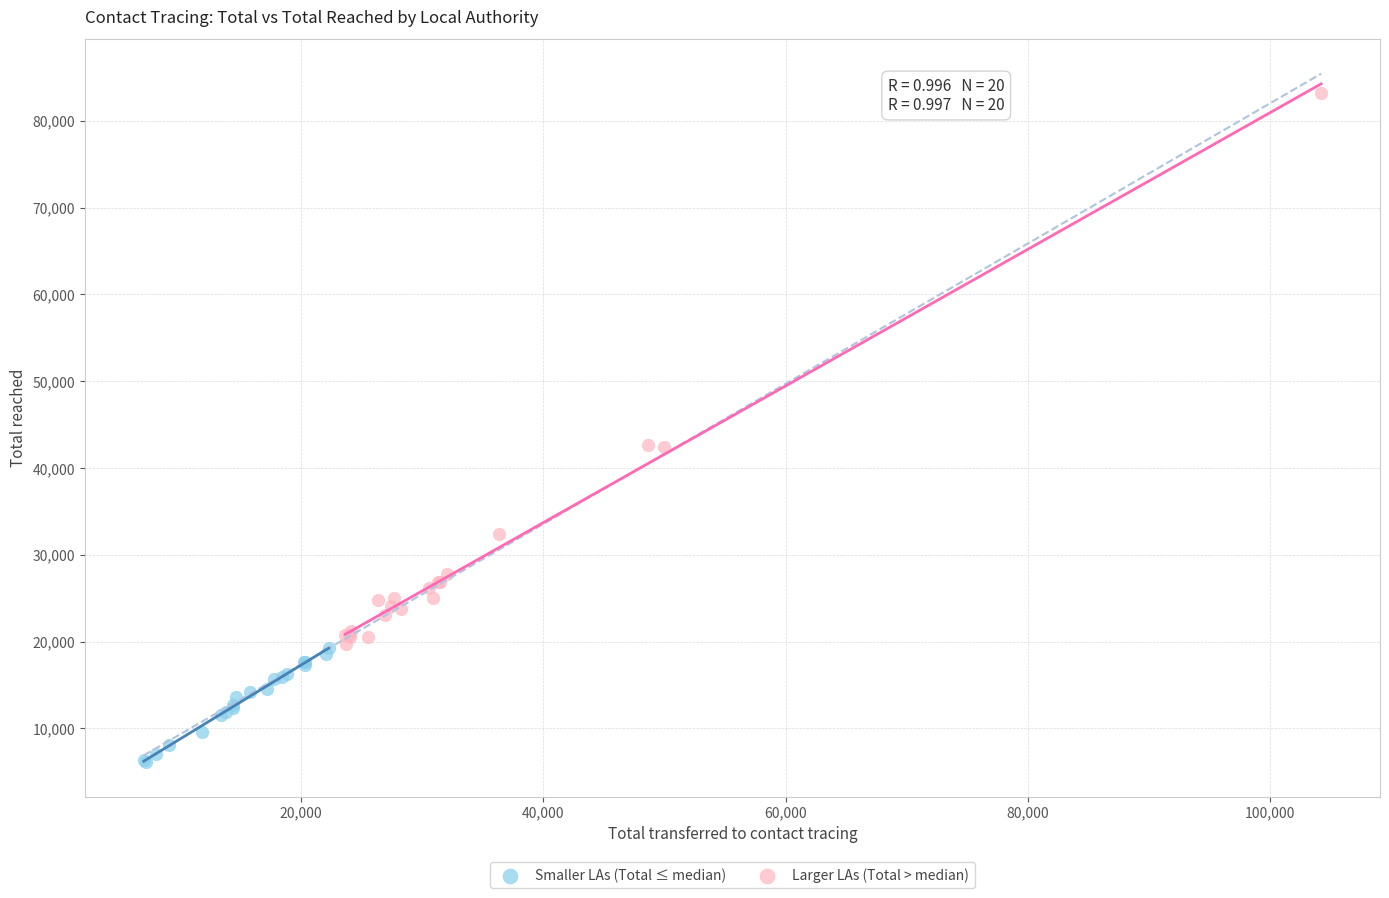

Which series contains the highest Y value?

Larger LAs (Total > median)